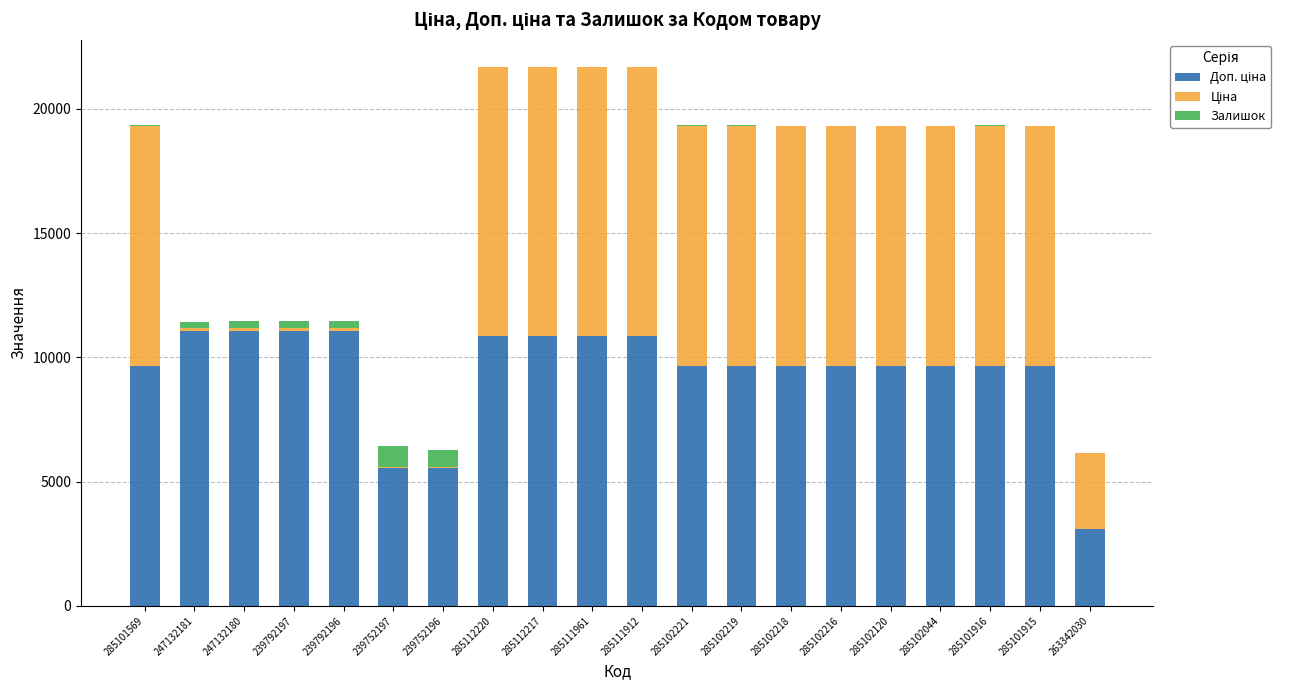

How many categories are shown in the chart?

20